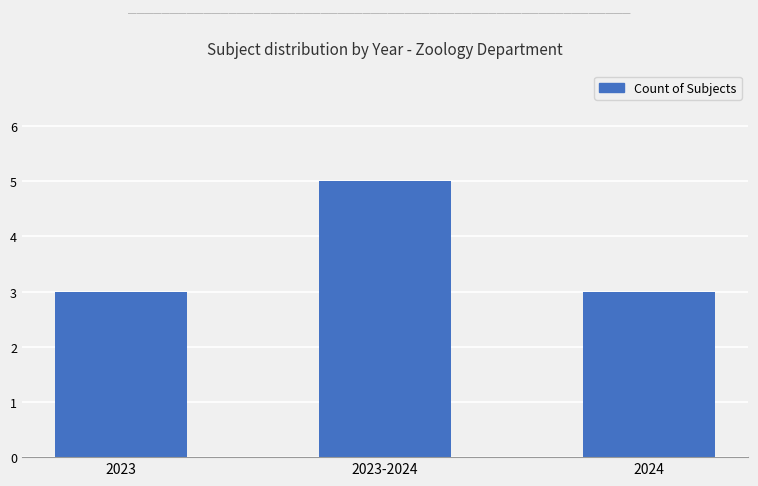

What is the label of the 2nd bar from the left?

2023-2024